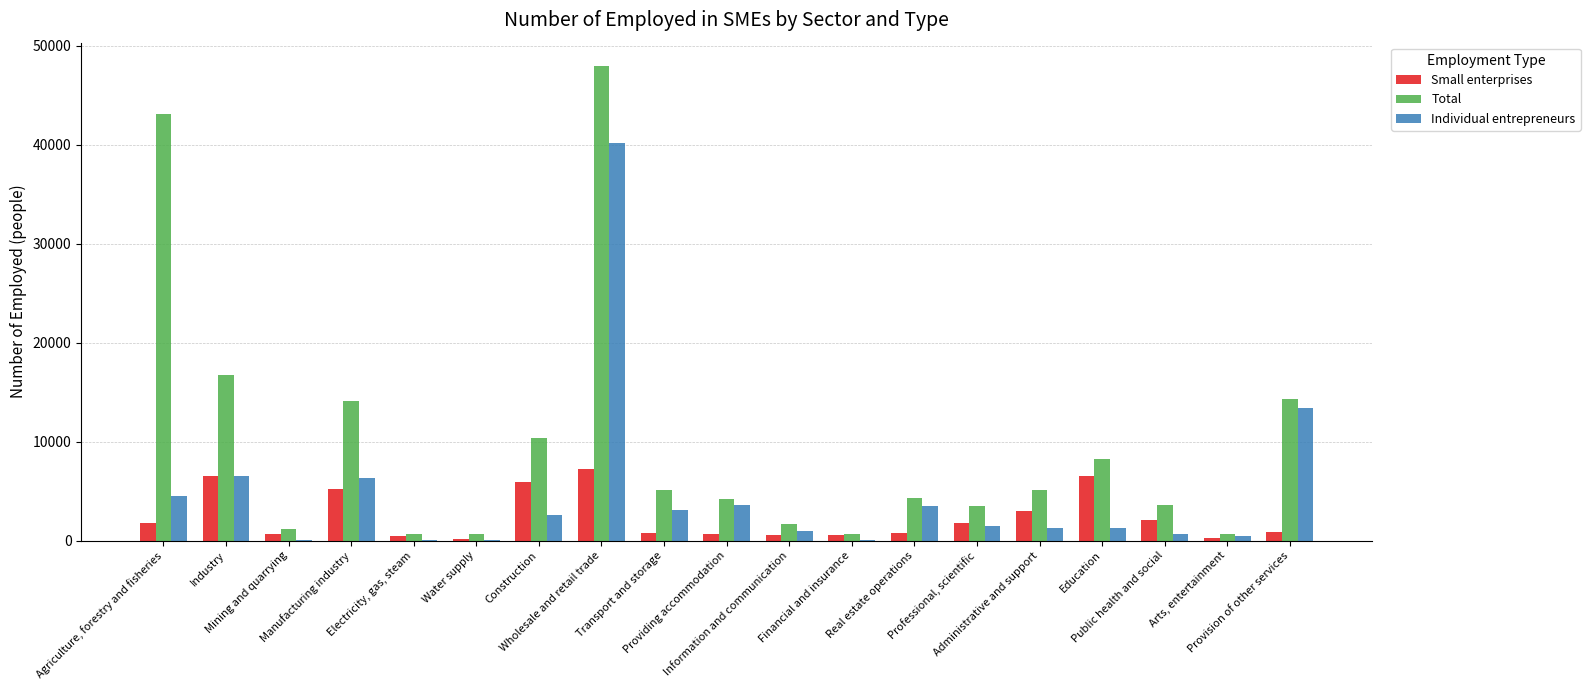

Which series has the largest total across all categories?

Total